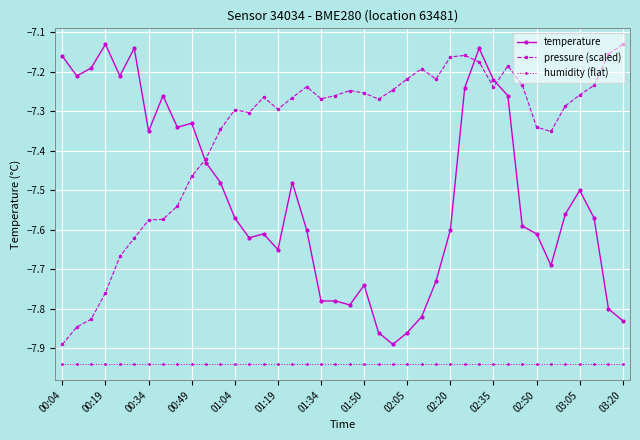

Rank the series by their average value, from highest to lowest.

pressure (scaled), temperature, humidity (flat)